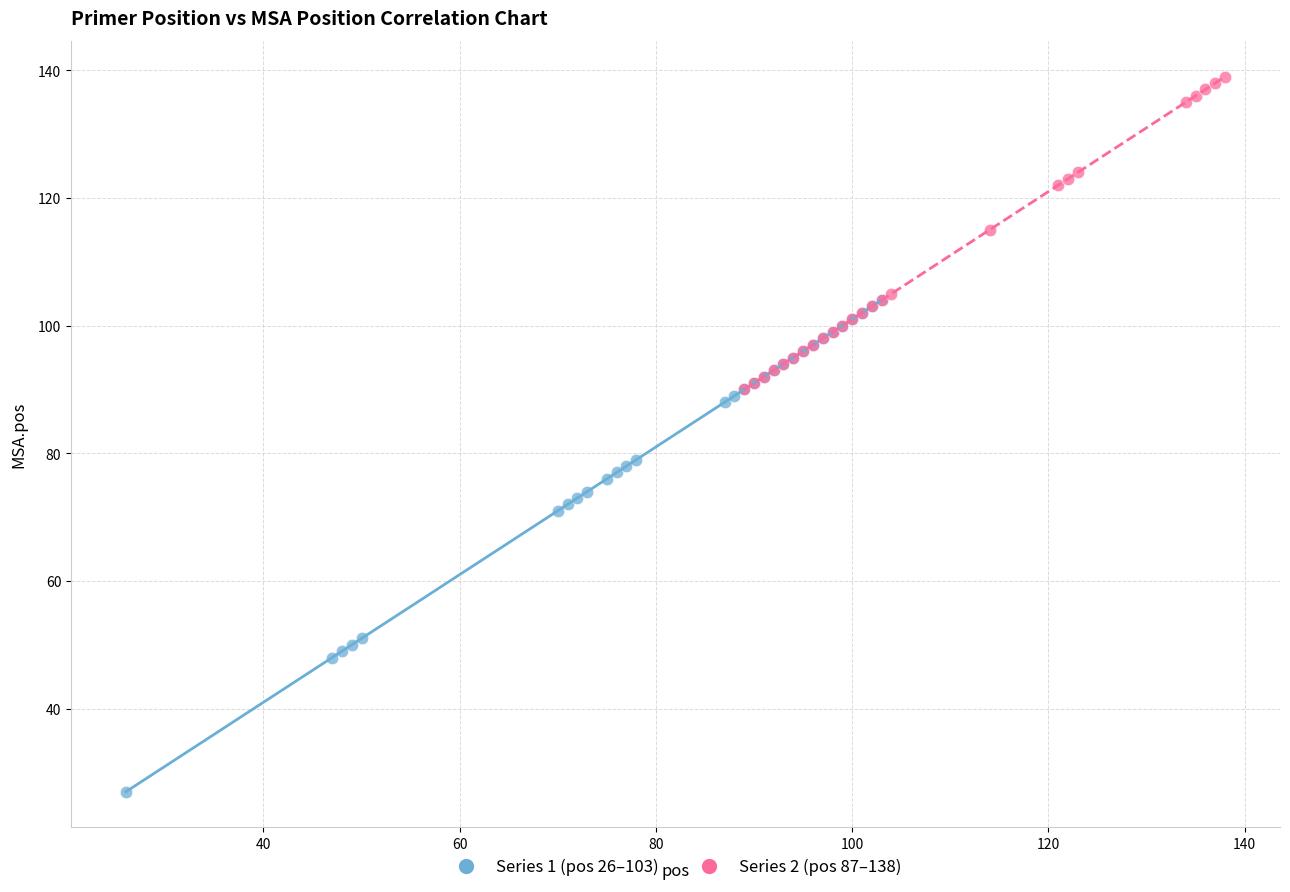

Which series reaches the maximum Y coordinate?

Series 2 (pos 87–138)